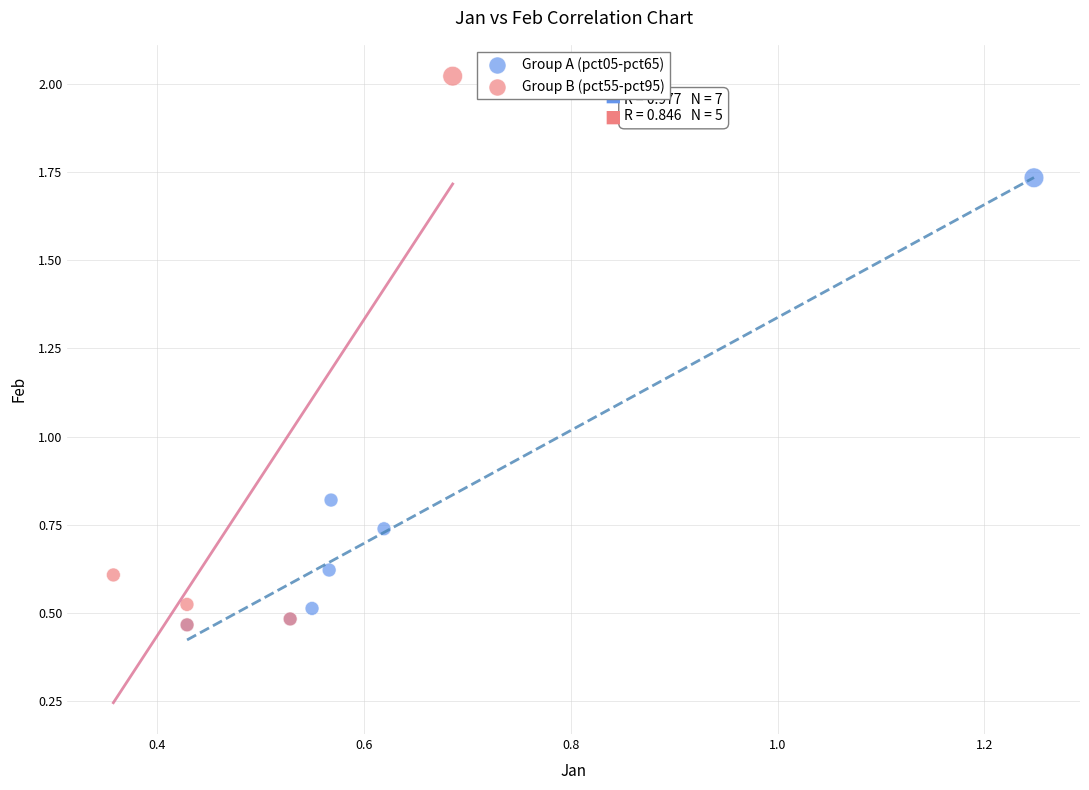

Which series has the largest Y range (max minus min)?

Group B (pct55-pct95)